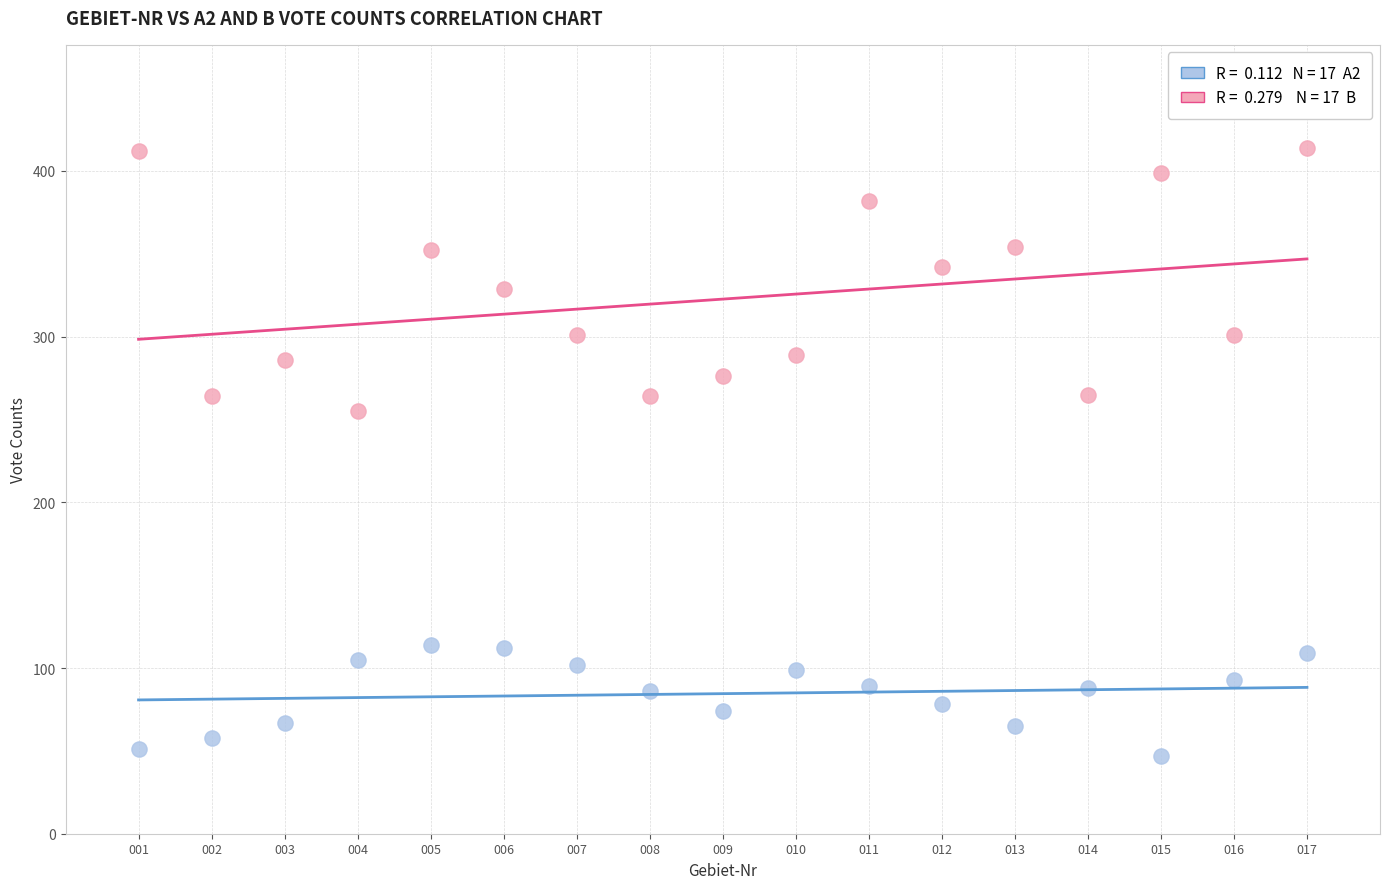

Across all series, what Y value is closest to 230?

255